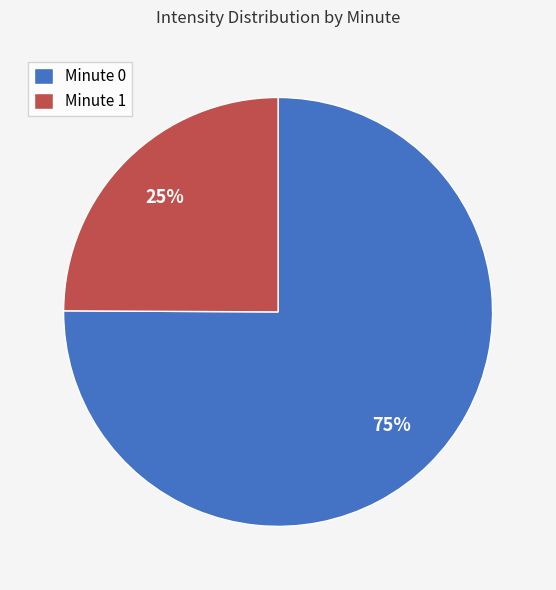

Is the sum of Minute 0 and Minute 1 greater than half?

Yes